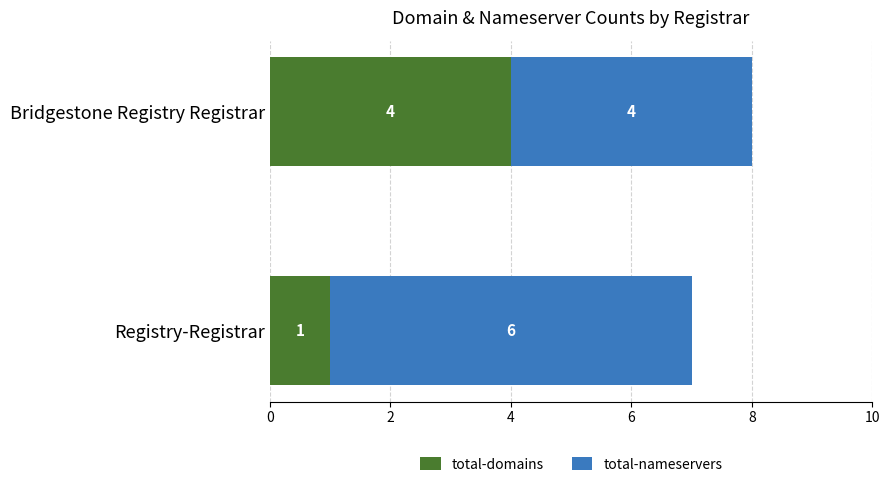

At which label does total-domains reach its minimum?

Registry-Registrar